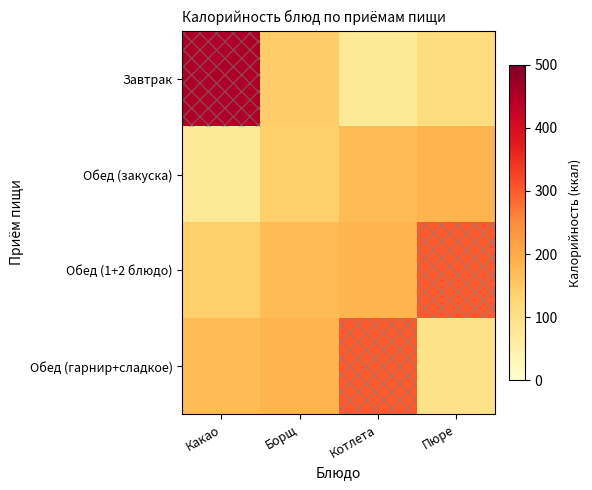

What is the minimum value shown in the chart?

75